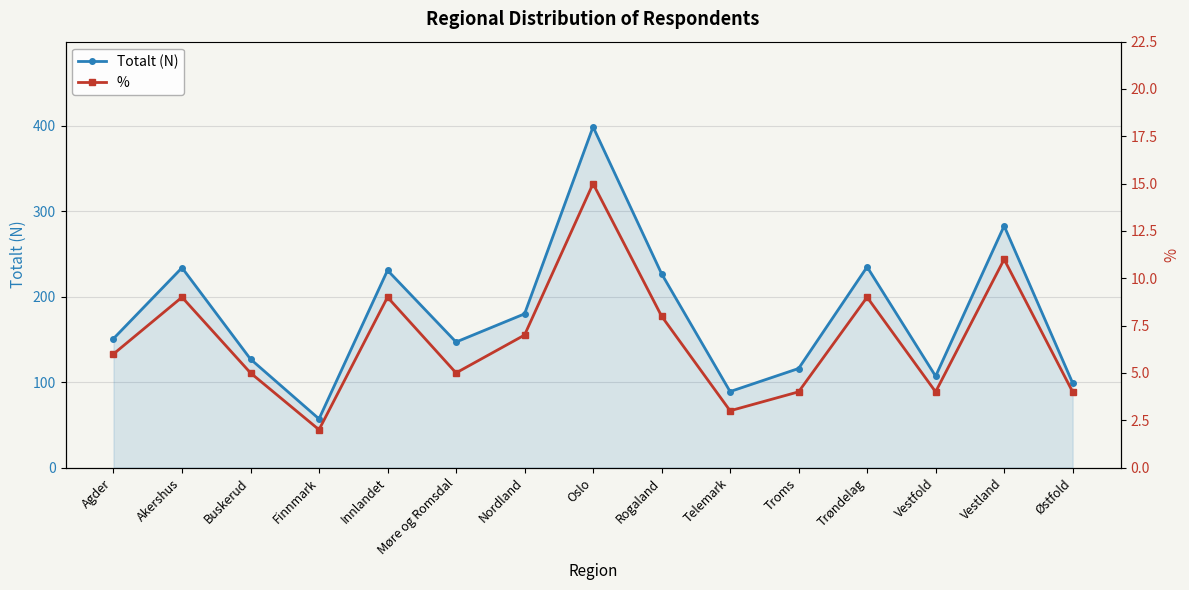

True or false: % has a value of 4 at Troms.

True